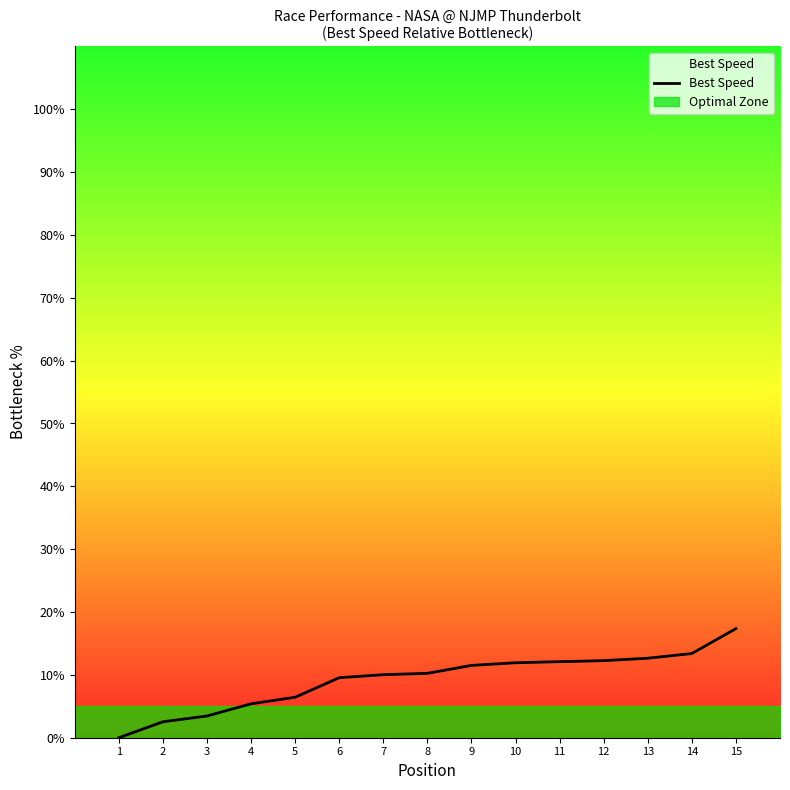

Where is the data nearest to the value 8?

6